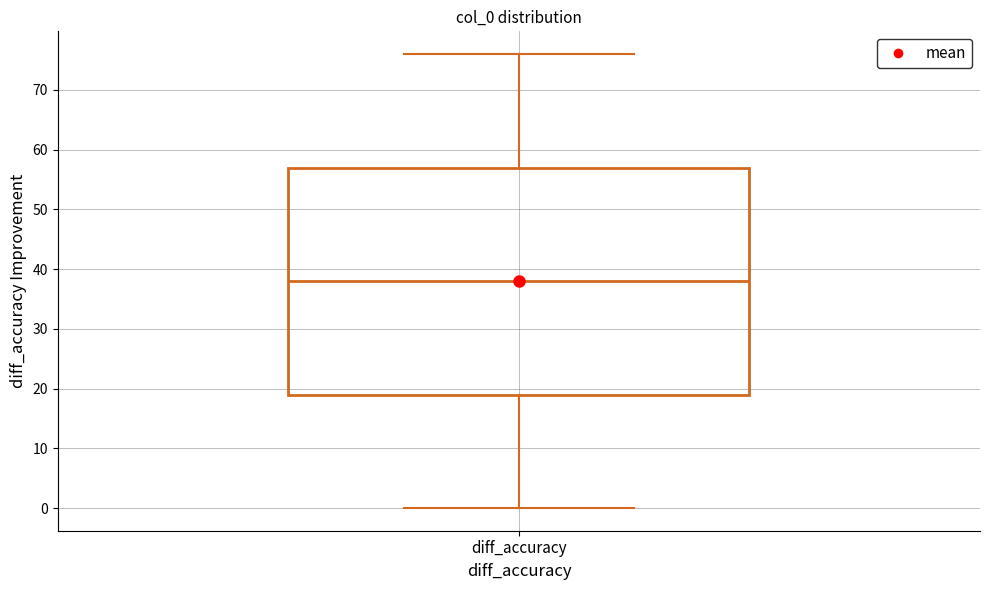

Read this box plot against the y-axis: the position of the median line, the range covered by the box, and the ends of both whiskers. The values are not printed on the chart, so give them approximately, as read against the axis.

median 38, box 19 to 57, whiskers 0 to 76